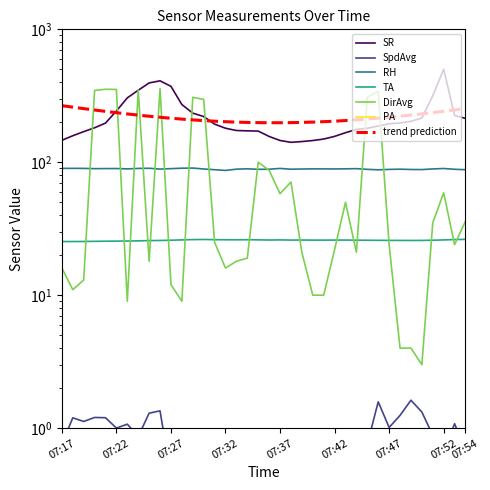

Which series has the largest total across all categories?

PA